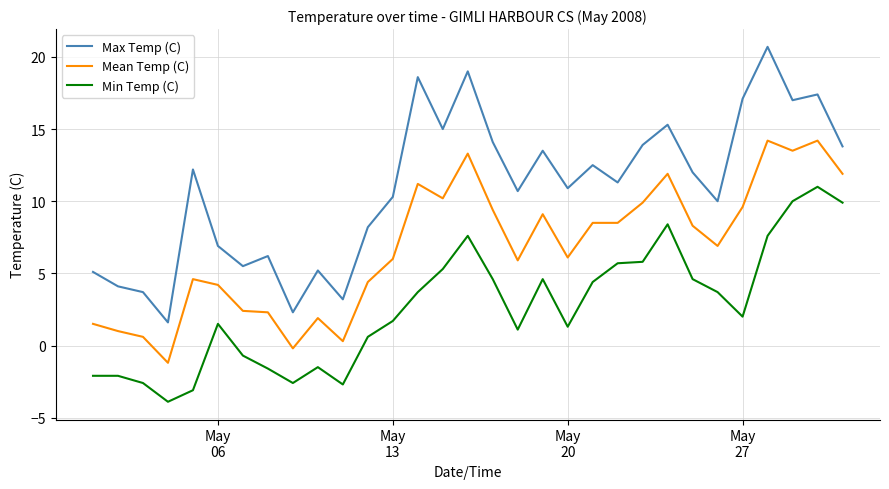

True or false: Mean Temp (C) and Max Temp (C) intersect in this chart.

False